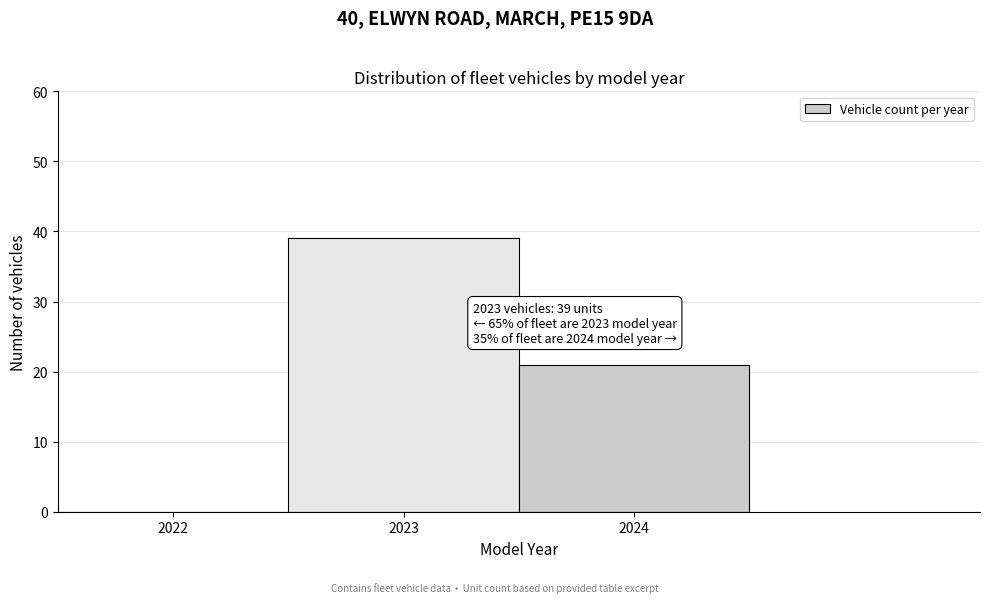

Reading left to right, what are all the values shown in this chart?

2022=0	2023=39	2024=21